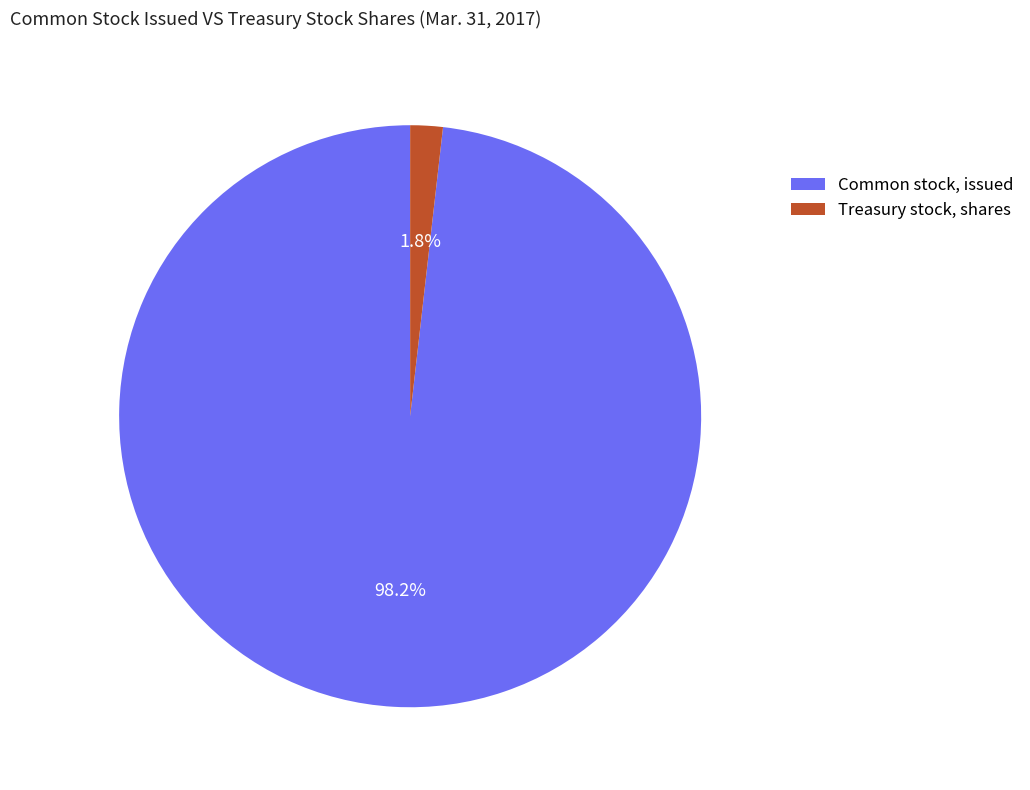

Which slice is the largest?

Common stock, issued